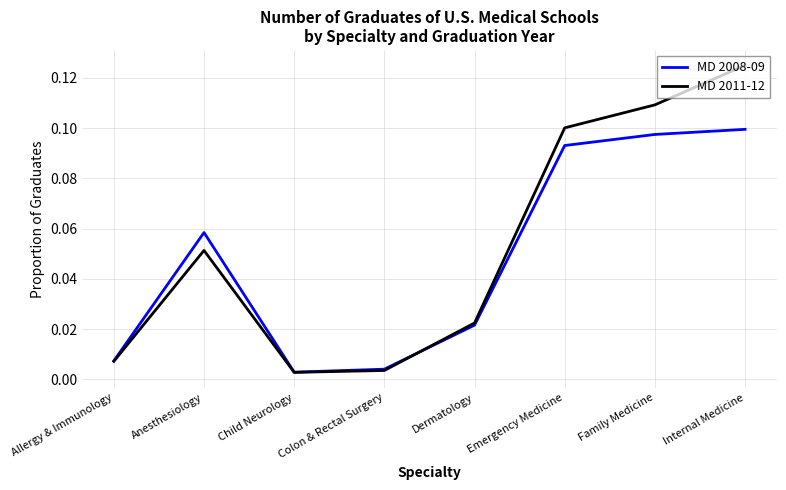

The value of MD 2011-12 at Emergency Medicine is 0.1. True or false?

True